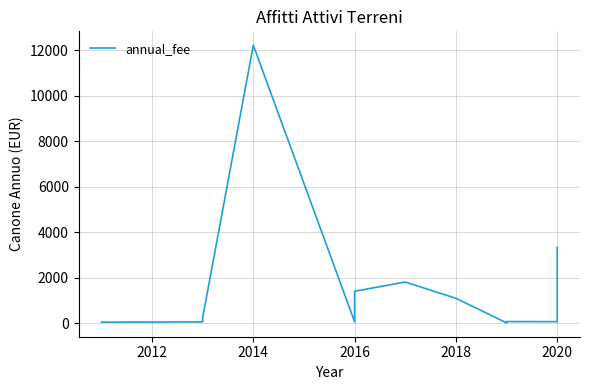

What is the smallest value displayed?

24.4